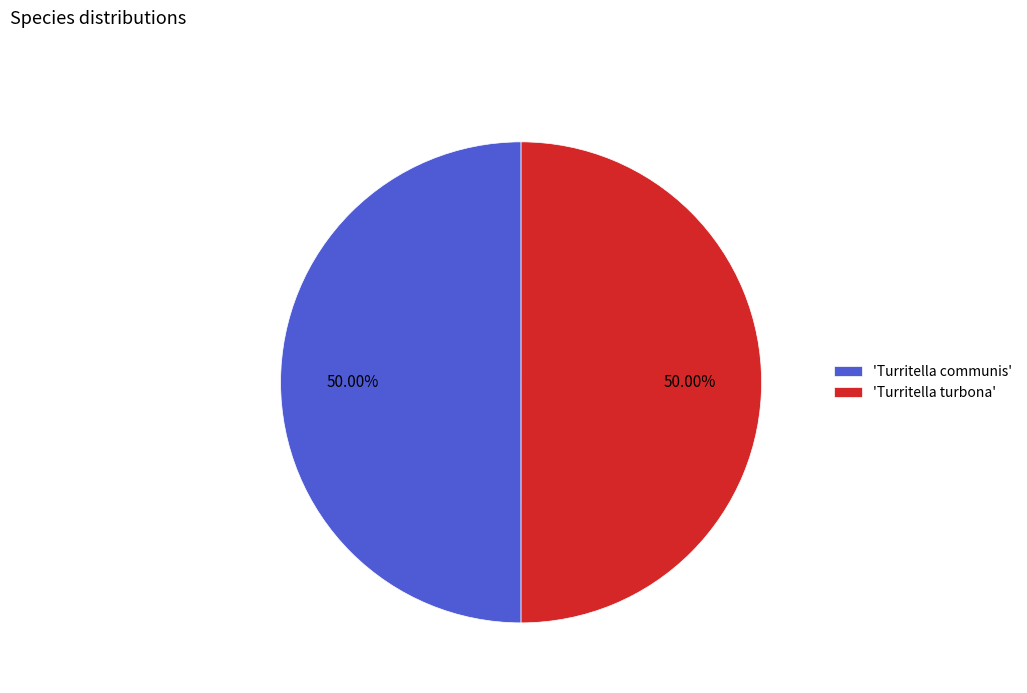

Is the sum of 'Turritella communis' and 'Turritella turbona' greater than half?

Yes